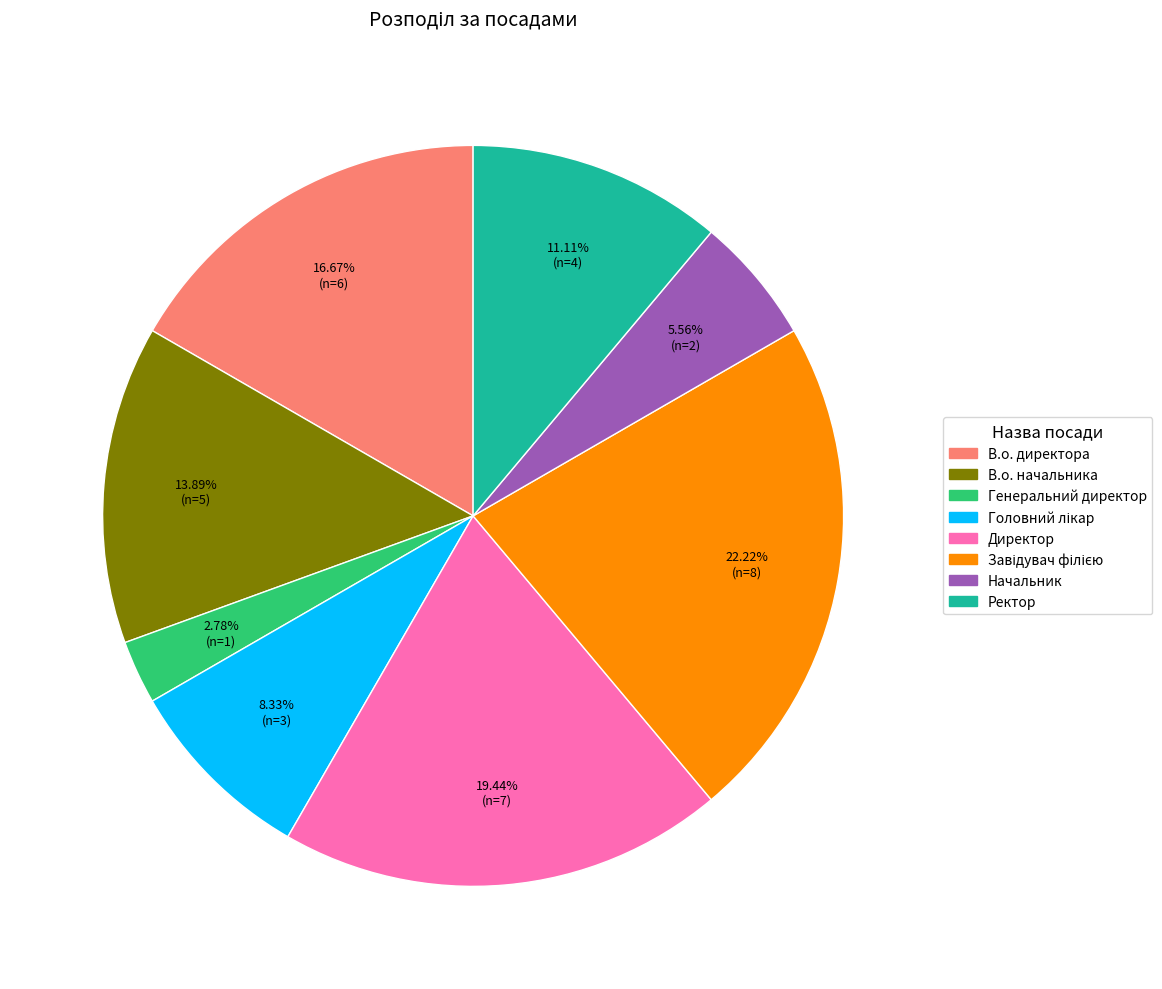

Does any single category account for the majority?

No